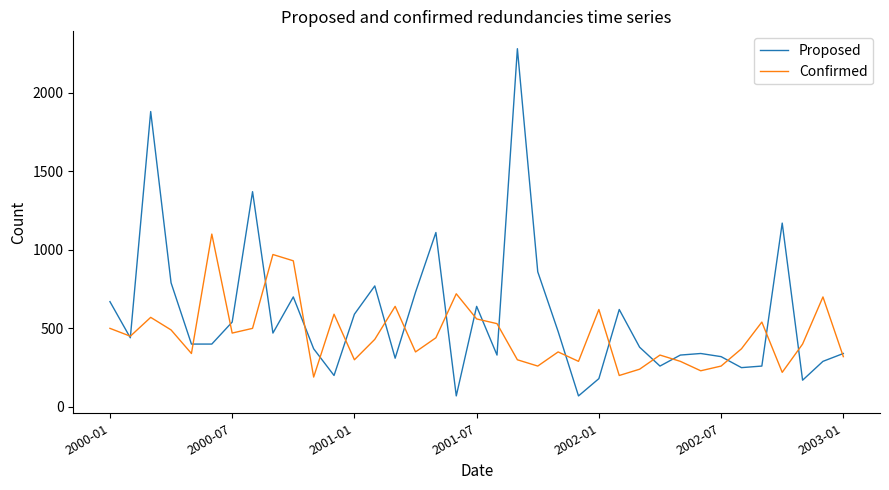

What is the lowest value of the Proposed series?

70